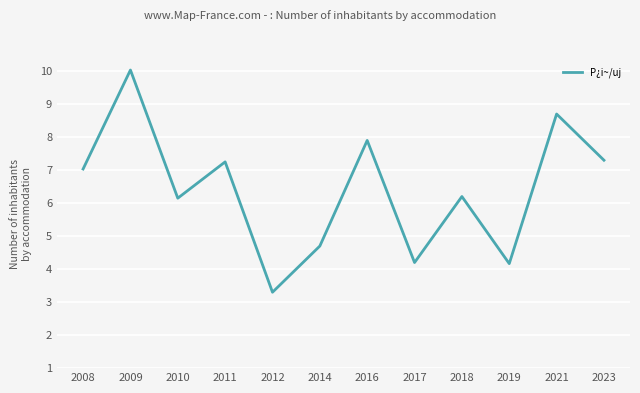

Read the value at 2009.

10.0